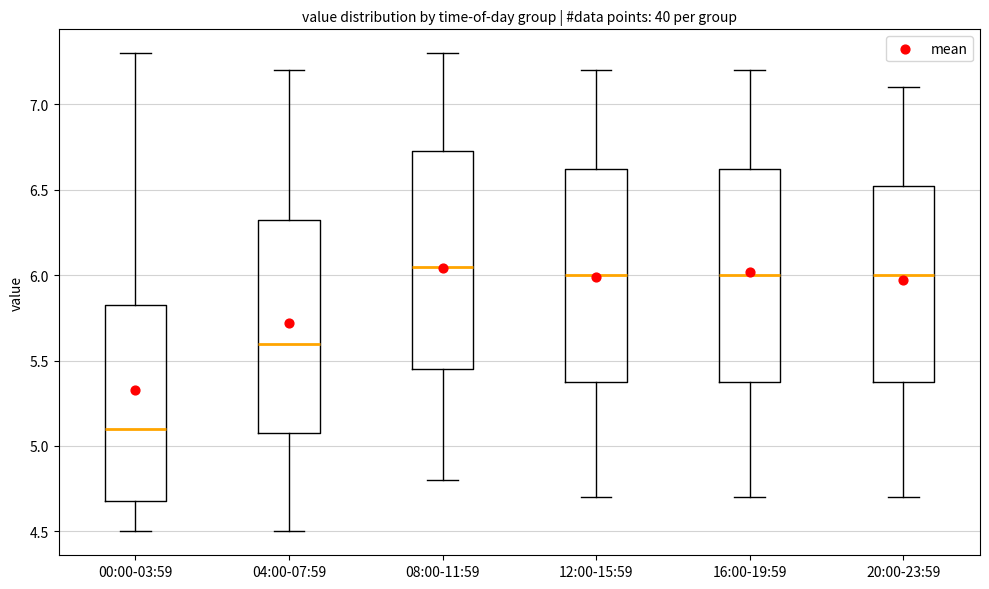

Where is the upper edge of the box for 00:00-03:59 on the y-axis? The values are not printed on the chart, so give them approximately, as read against the axis.

5.85